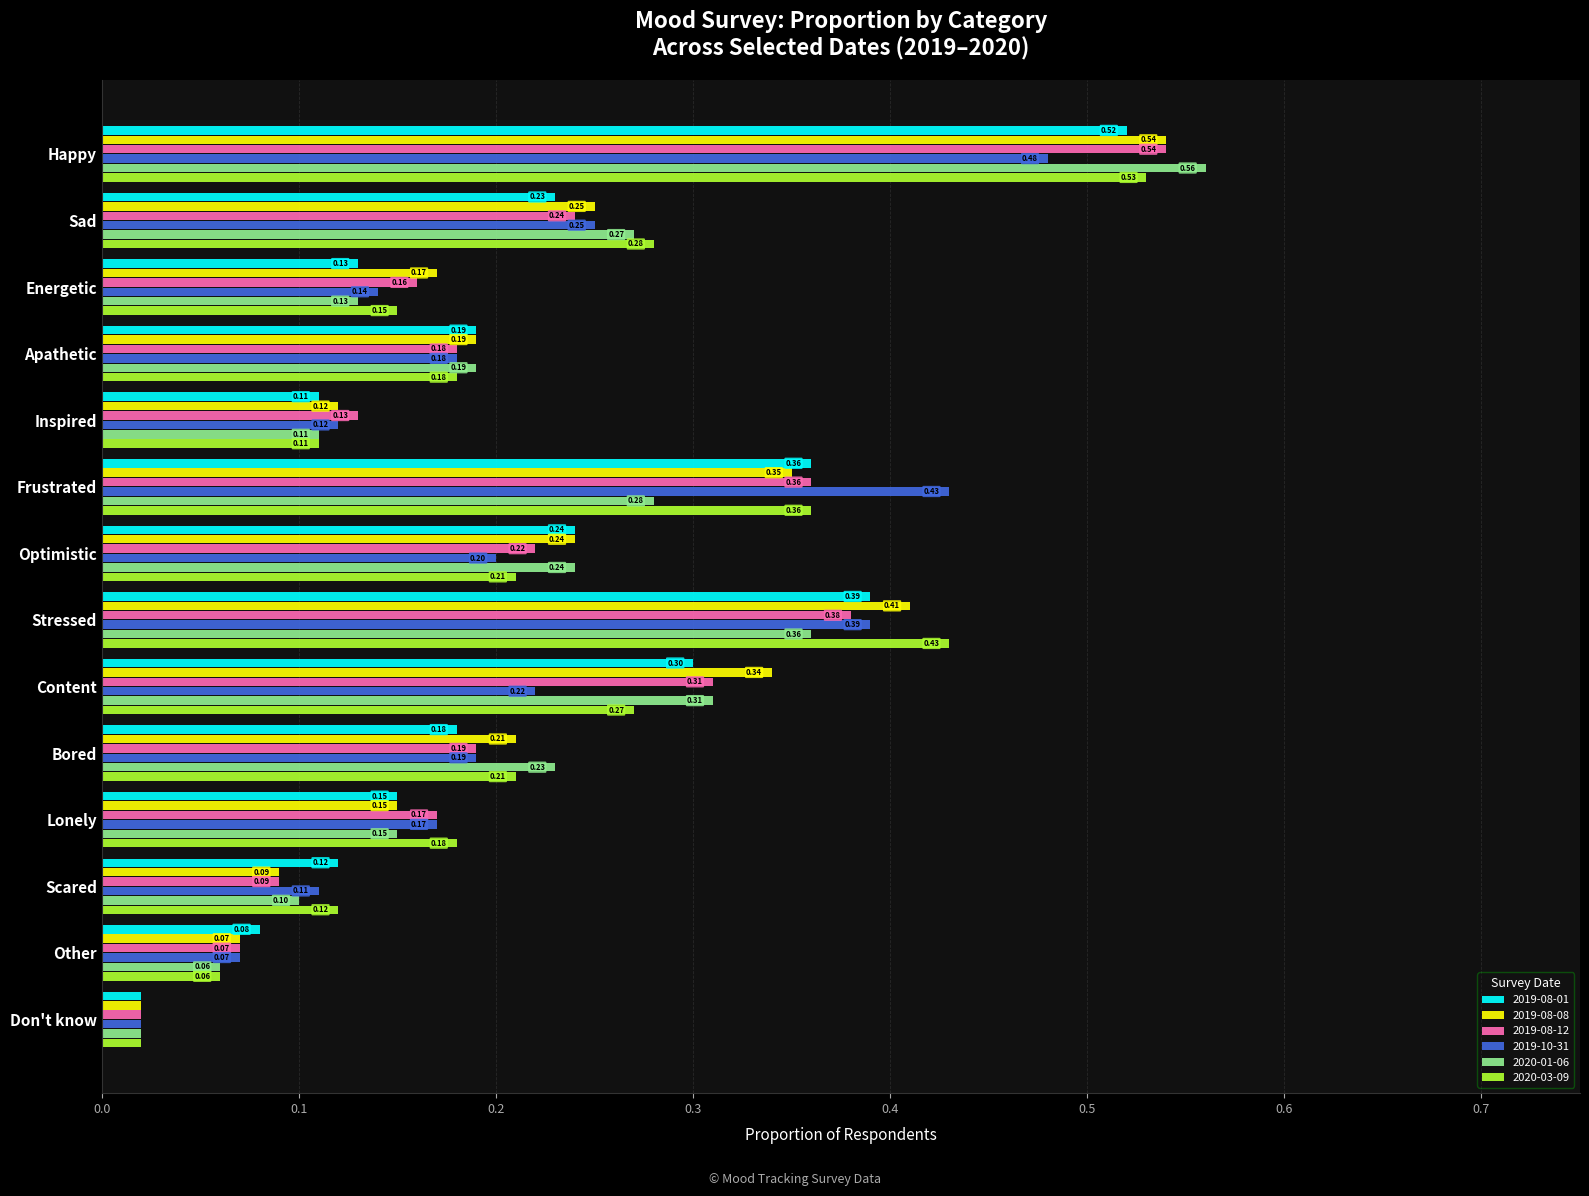

At how many categories does at least one series exceed 0?

14